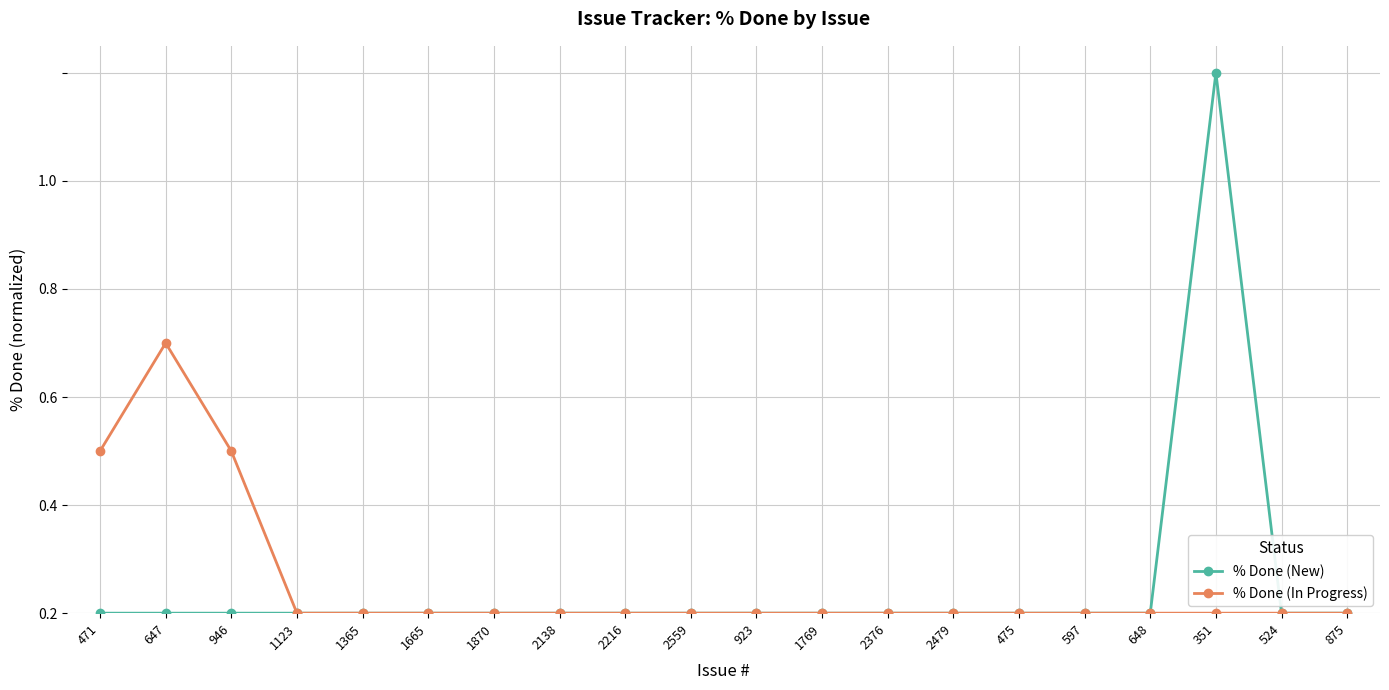

Is it true that % Done (New) equals -0.4 at 475?

False